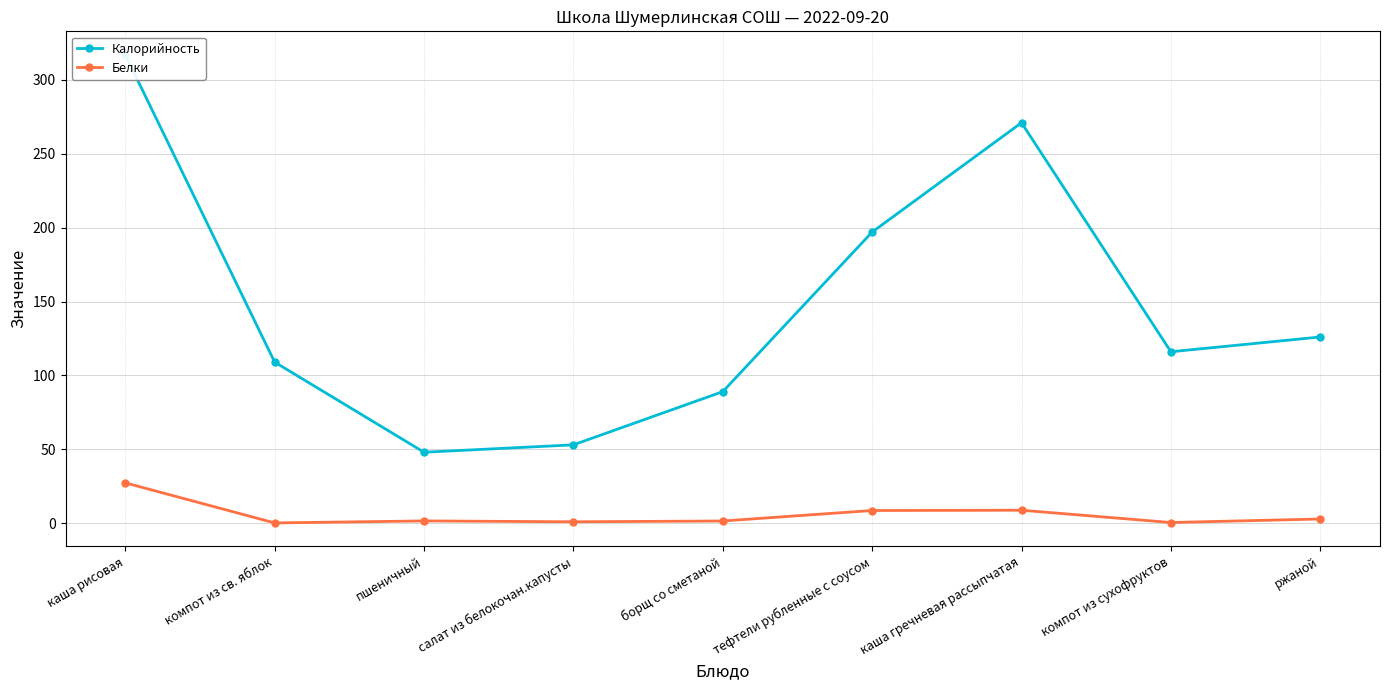

At which category does Белки reach its first local valley?

компот из св. яблок